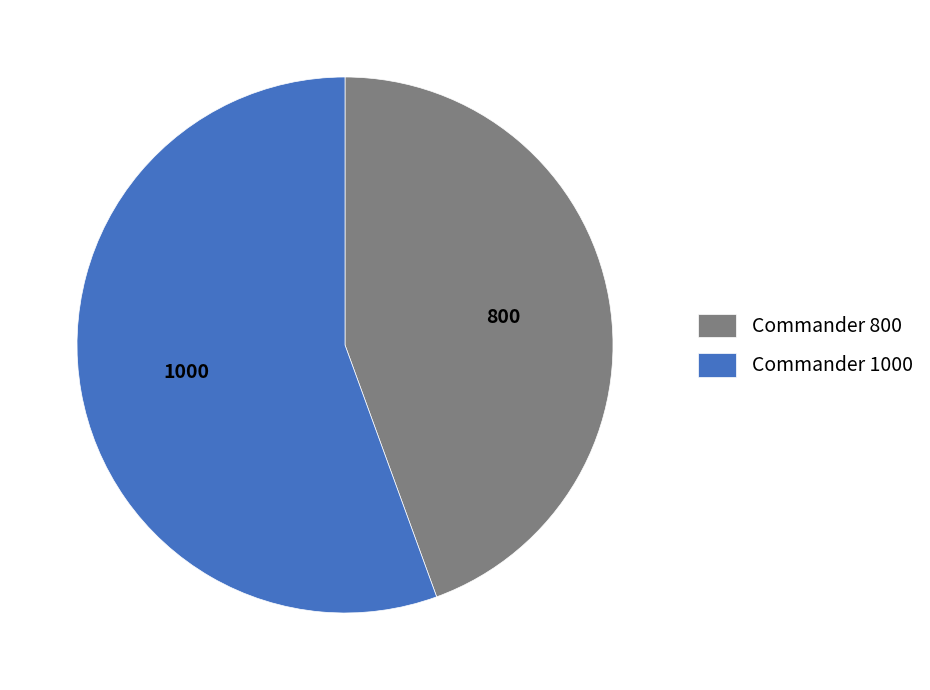

What is the smallest slice in the pie chart?

Commander 800